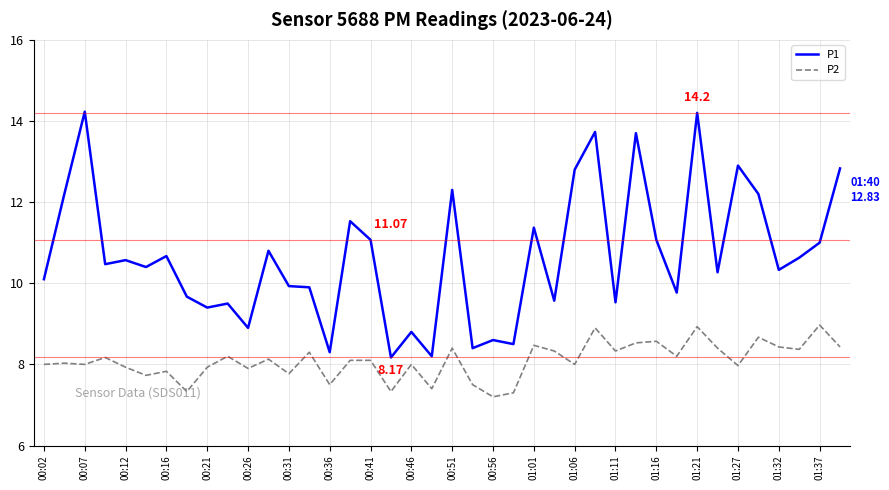

List the series in order of their peak value, lowest first.

P2, P1